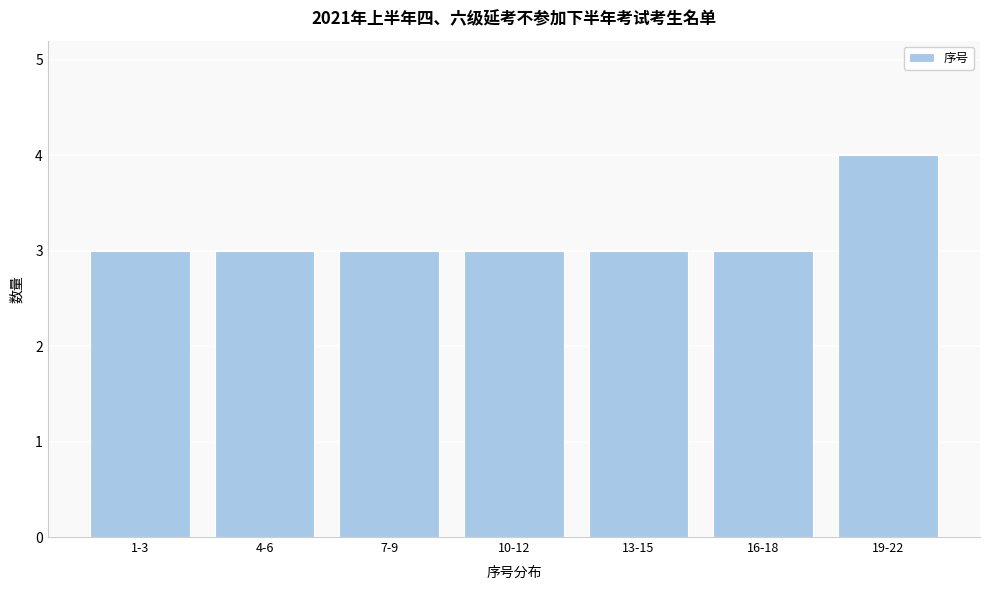

Reading left to right, list all the values displayed in this chart.

3	3	3	3	3	3	4